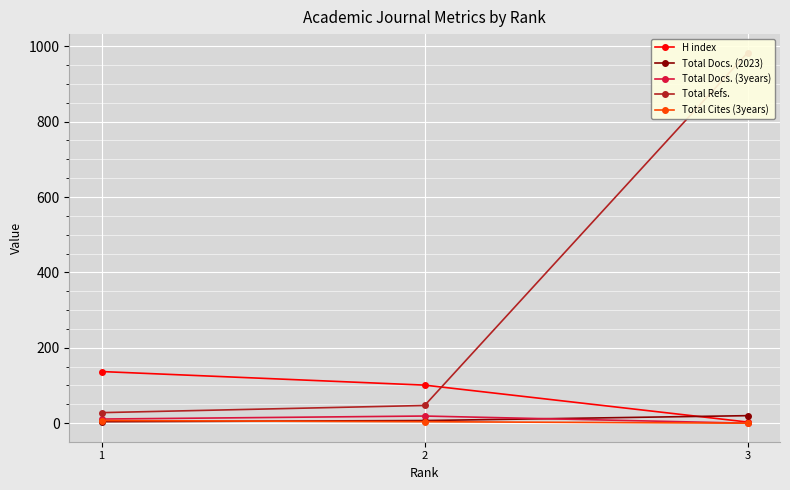

How many values in the H index series exceed 101?

1